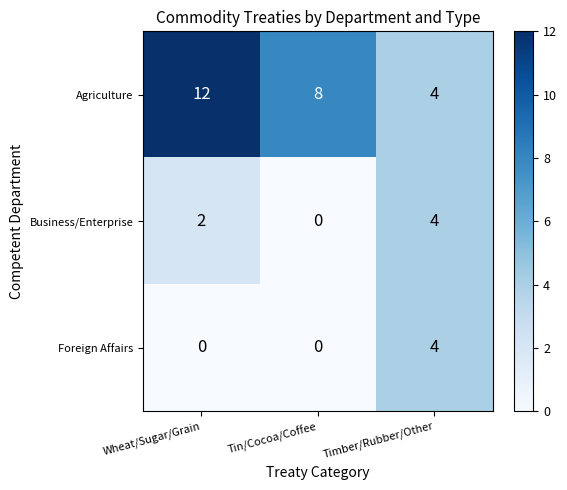

What is the maximum value for Business/Enterprise?

4